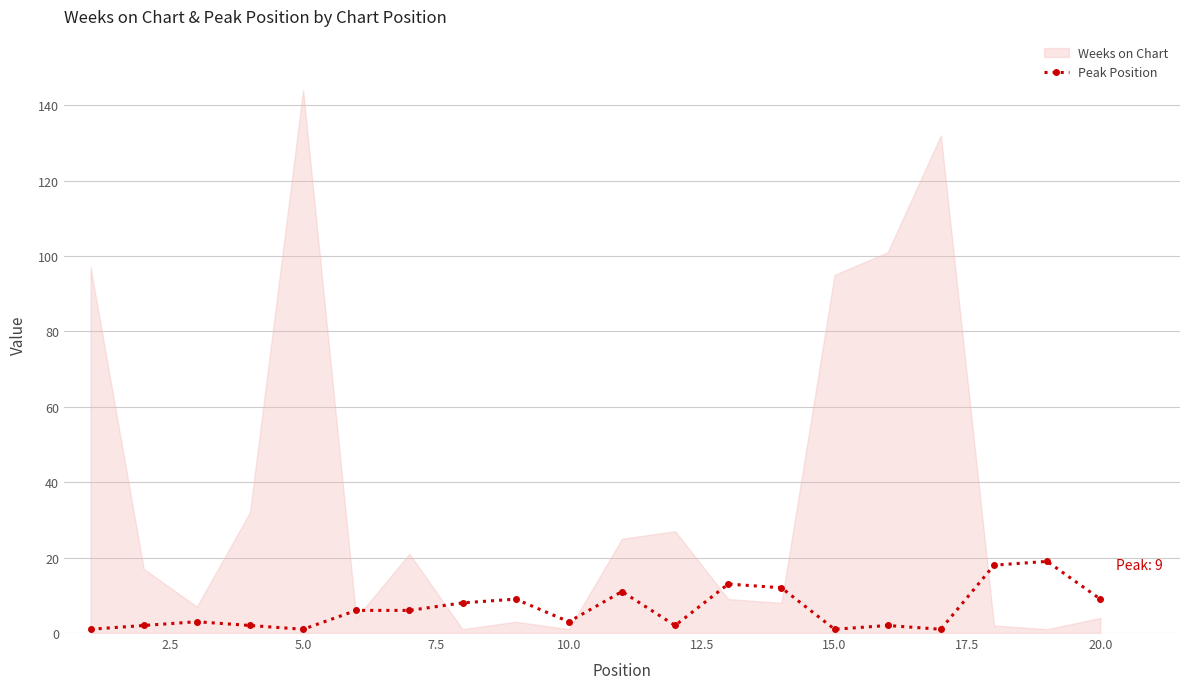

True or false: Peak Position has more than 2 points higher than both neighbors.

True